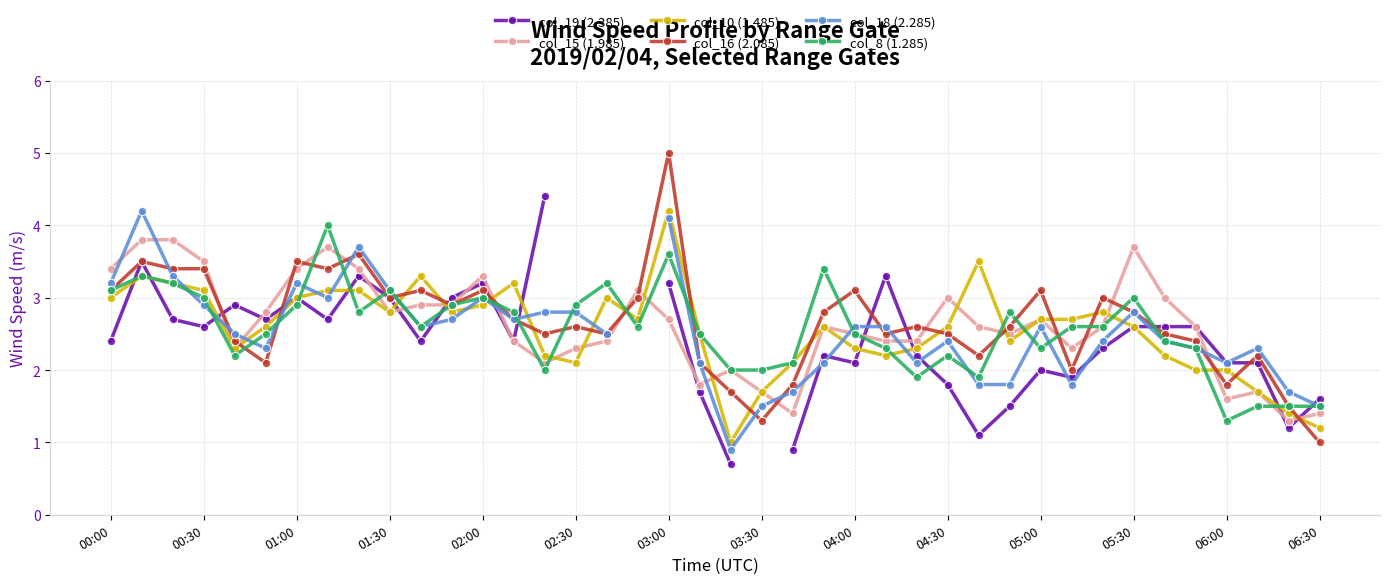

True or false: col_15 (1.985) has more than 0 interior local peaks.

True